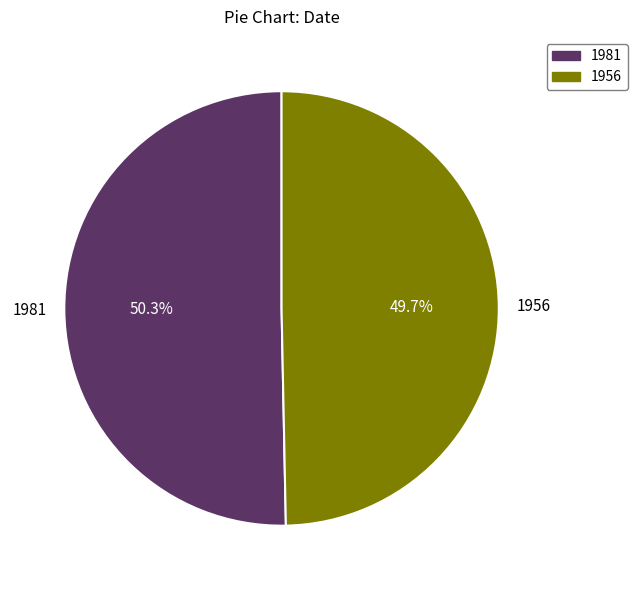

What is the largest slice in the pie chart?

1981